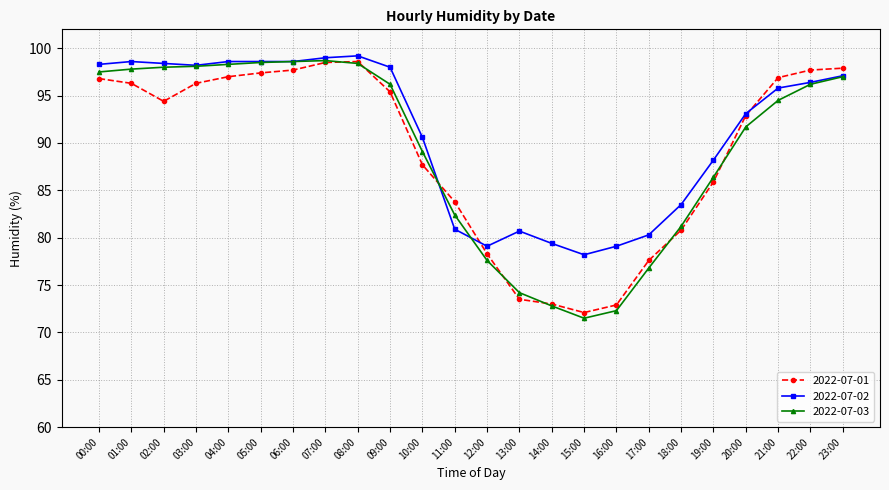

Count the number of categories in the chart.

24